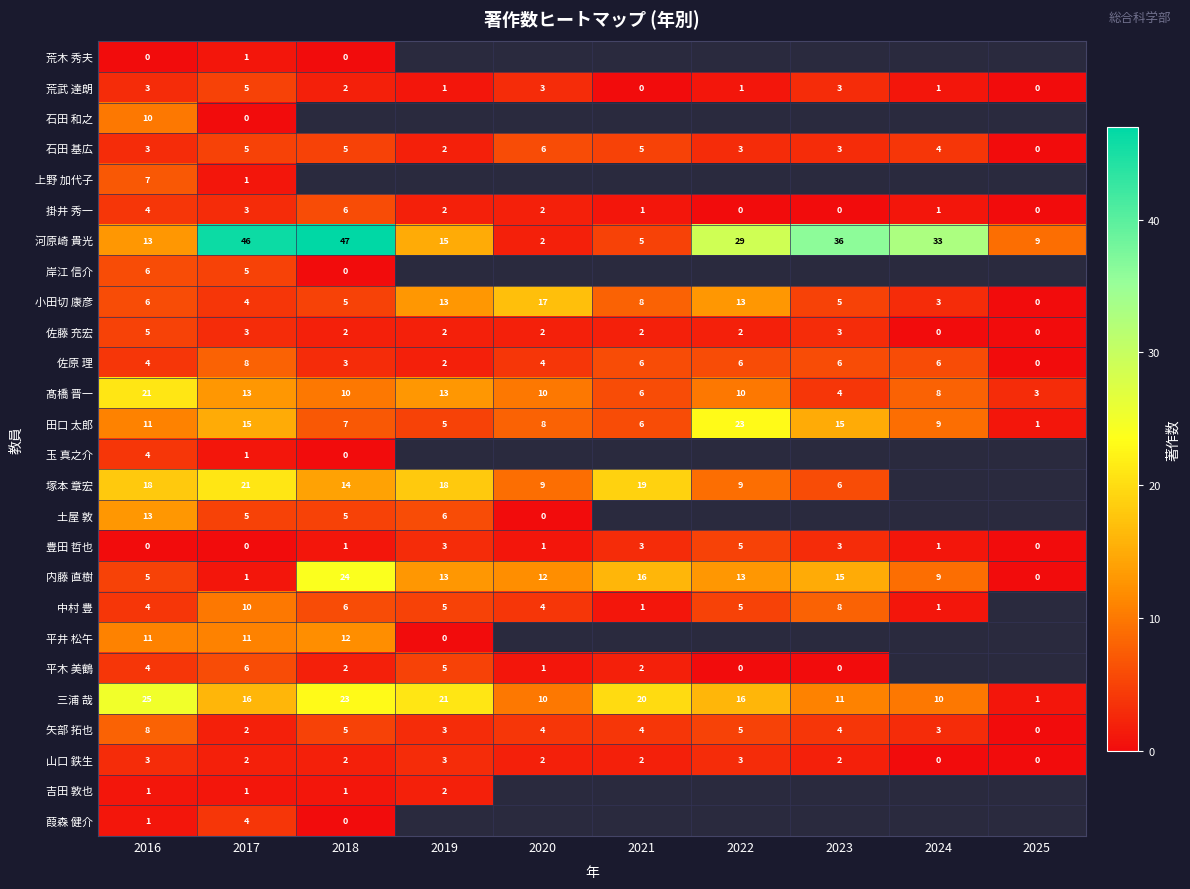

Rank the series at 2016 from lowest to highest value.

荒木 秀夫, 豊田 哲也, 吉田 敦也, 葭森 健介, 荒武 達朗, 石田 基広, 山口 鉄生, 掛井 秀一, 佐原 理, 玉 真之介, 中村 豊, 平木 美鶴, 佐藤 充宏, 内藤 直樹, 岸江 信介, 小田切 康彦, 上野 加代子, 矢部 拓也, 石田 和之, 田口 太郎, 平井 松午, 河原崎 貴光, 土屋 敦, 塚本 章宏, 髙橋 晋一, 三浦 哉